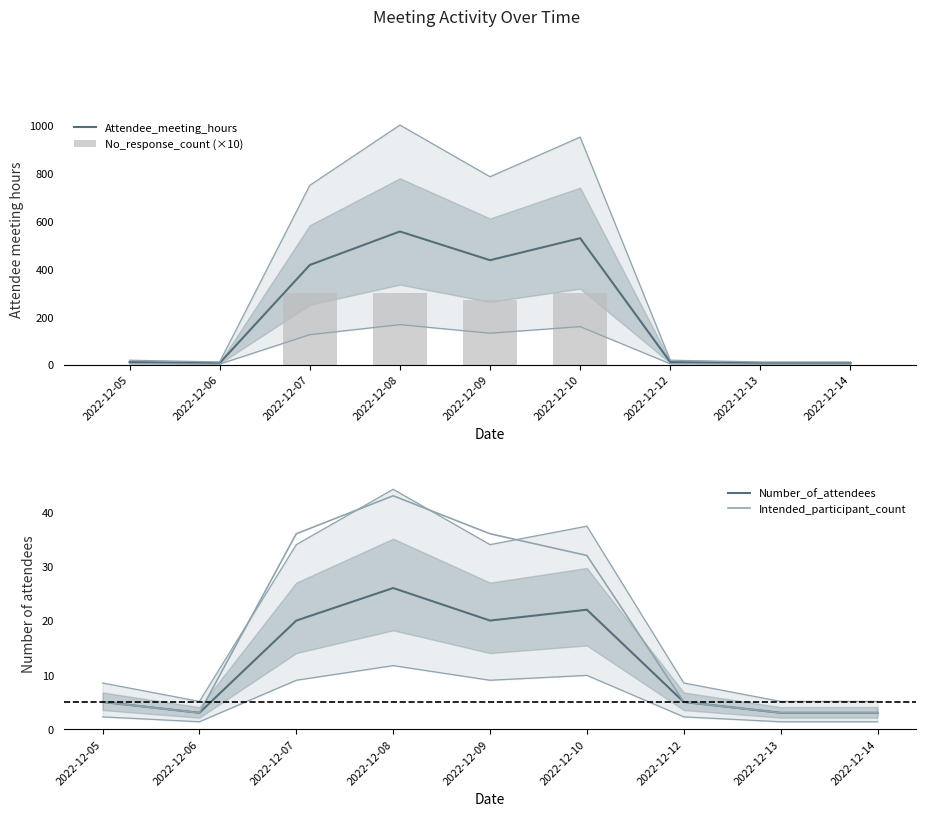

Reading left to right, list all the values displayed in this chart.

Attendee_meeting_hours: 10	6	416	556	436	528	10	6	6
No_response_count (×10): 0	0	300	300	270	300	0	0	0
Number_of_attendees: 5	3	20	26	20	22	5	3	3
Intended_participant_count: 5	3	36	43	36	32	5	3	3